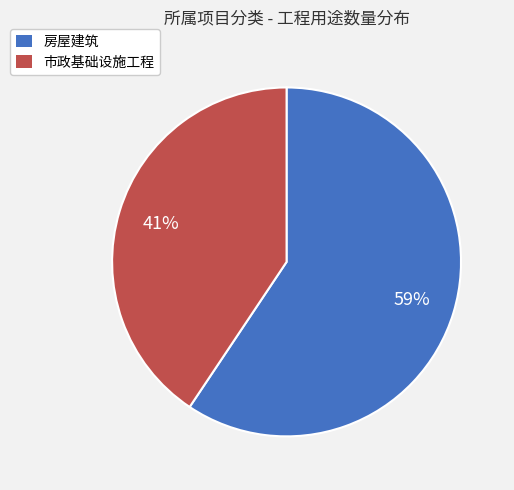

The 房屋建筑 slice represents 59% of the pie. True or false?

True